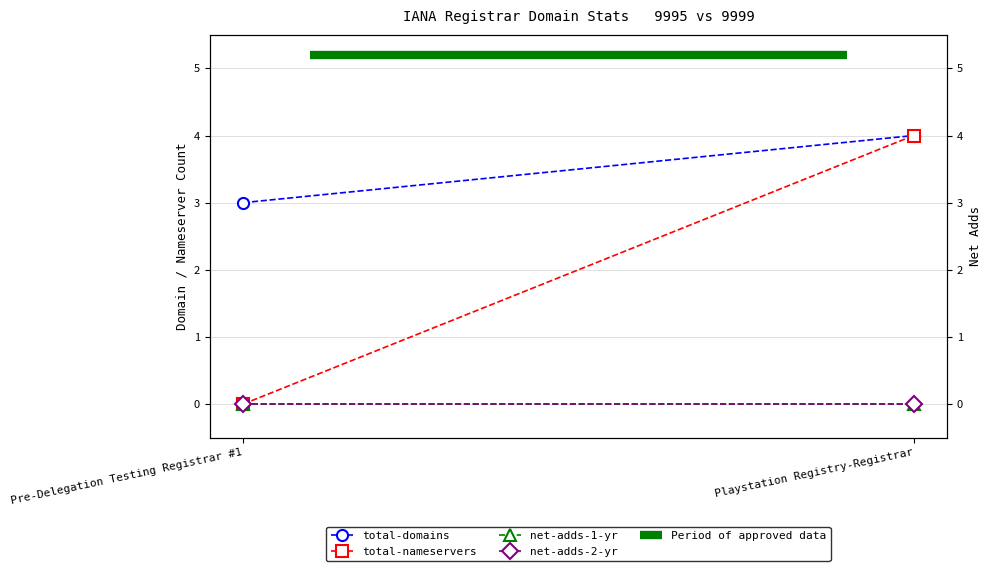

At which label is total-nameservers closest to 2?

Pre-Delegation Testing Registrar #1